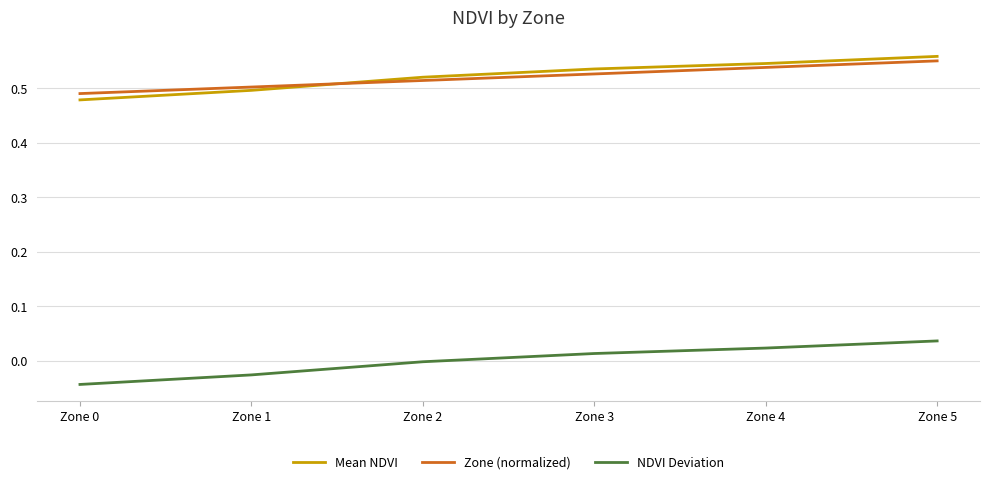

What is the sum of the Zone (normalized) values at Zone 2 and Zone 3?

1.0